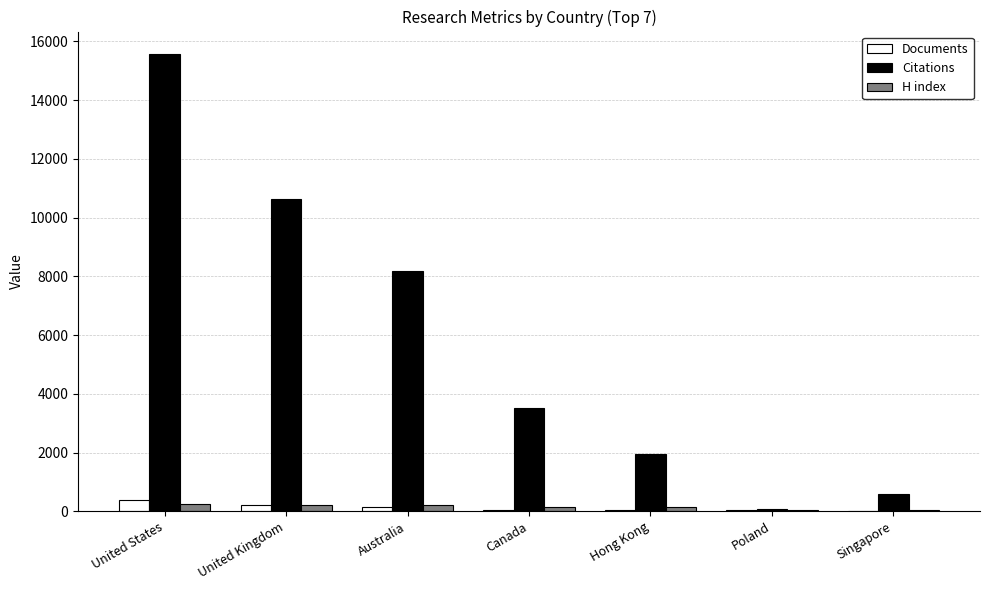

Which series has the widest spread of values?

Citations